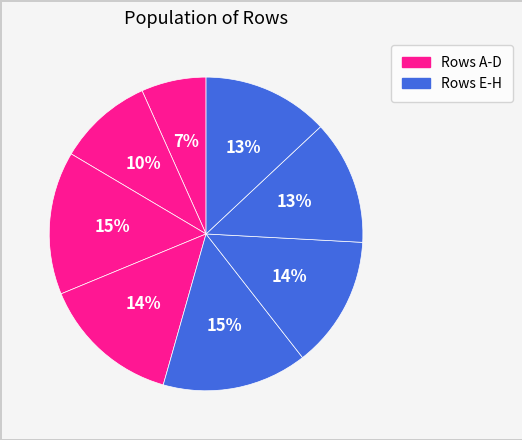

Which slice is the smallest?

B